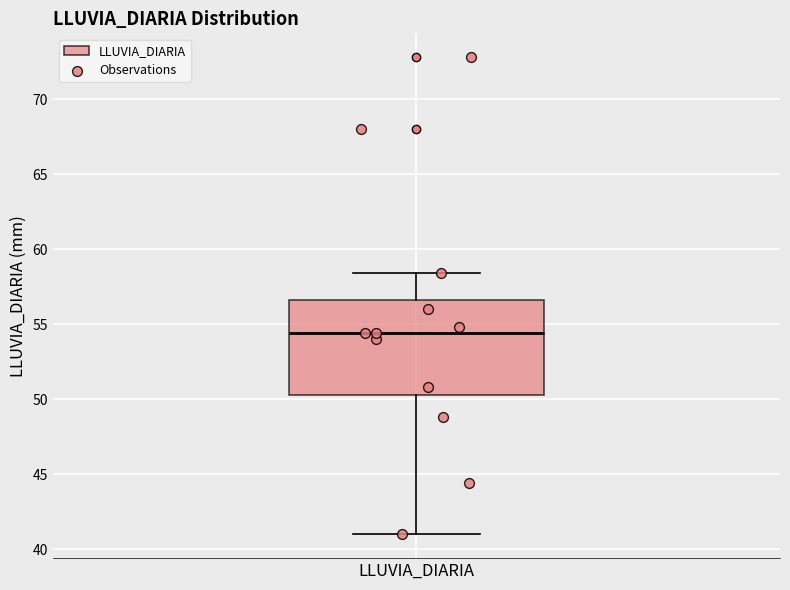

Where is the lower edge of the box for LLUVIA_DIARIA on the y-axis? The values are not printed on the chart, so give them approximately, as read against the axis.

50.5